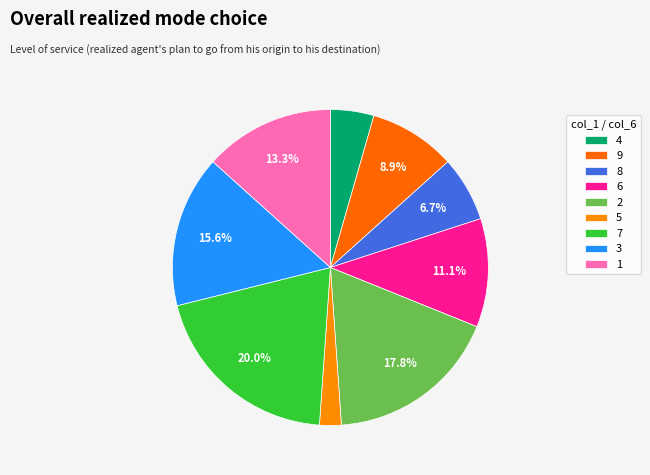

Count the number of slices in the pie.

9